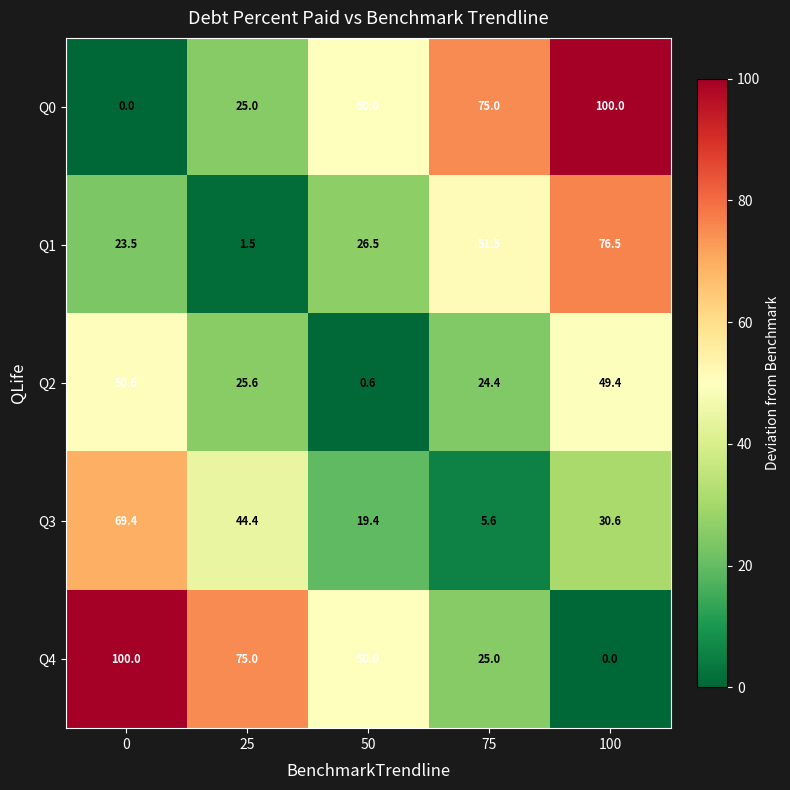

Is it true that Q3 equals 30.6 at 100?

True